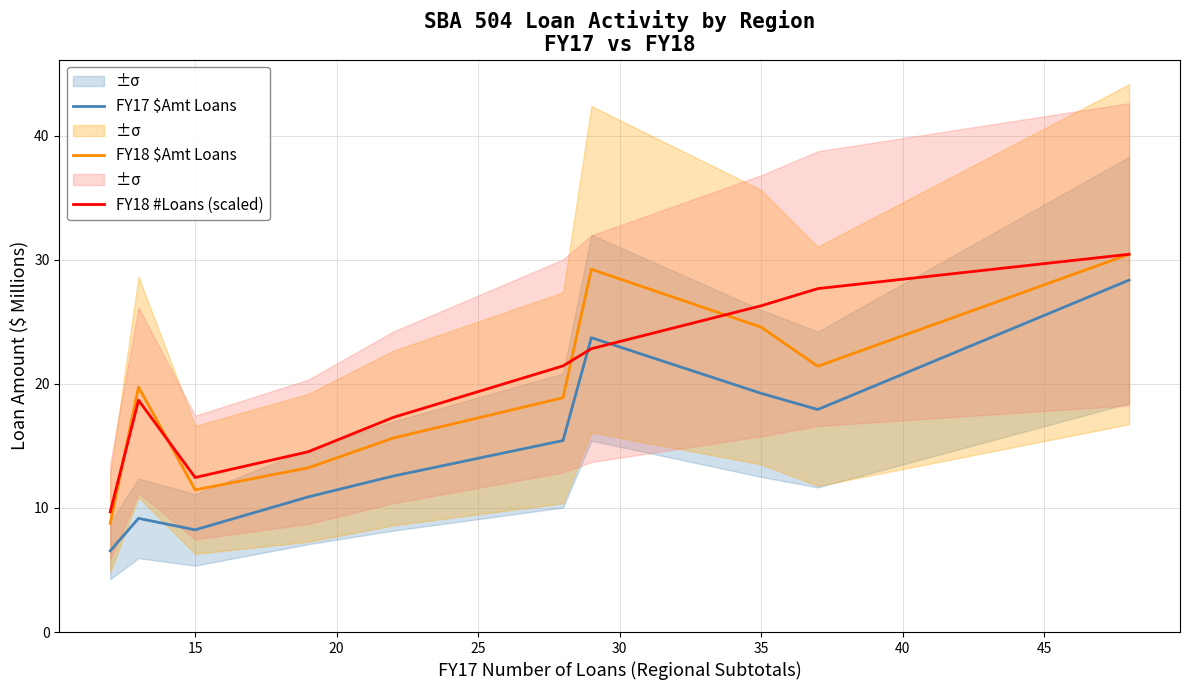

At which category does FY18 #Loans (scaled) reach its first local valley?

15